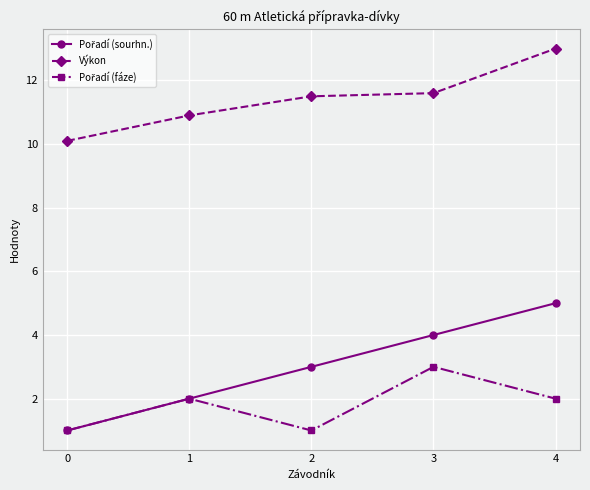

The Výkon series shows 13.0 at 4. True or false?

True